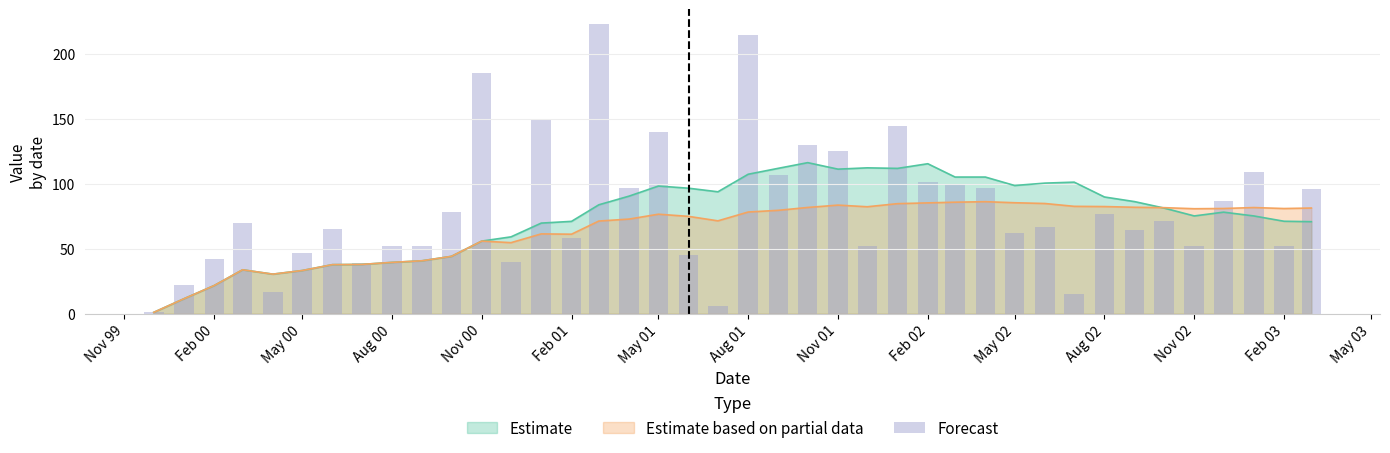

The value of Estimate based on partial data at May 00 is 10.0. True or false?

False